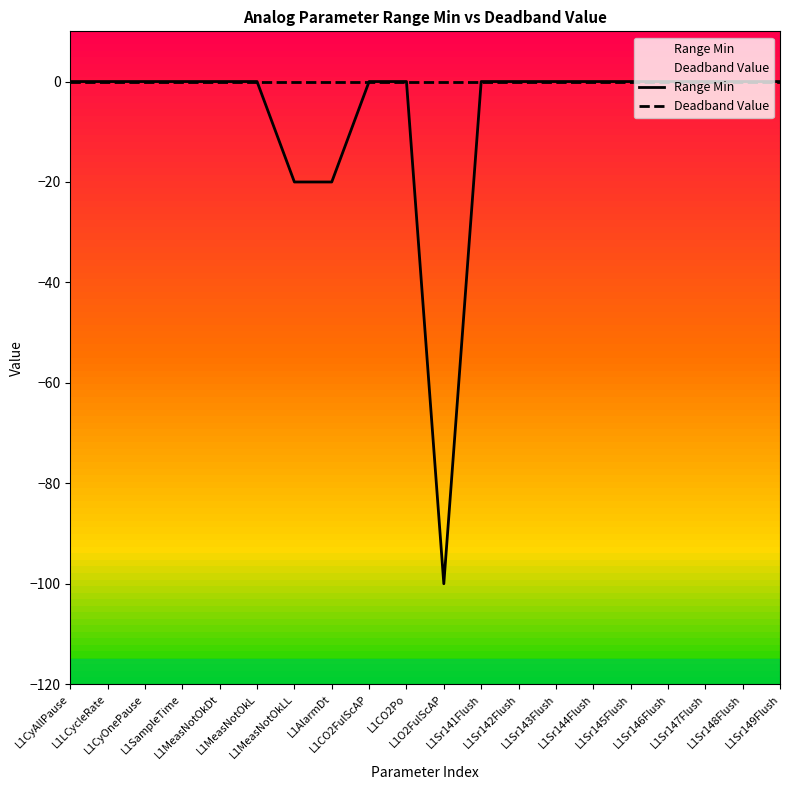

What is the label of the 2nd point from the left?

L1LCycleRate